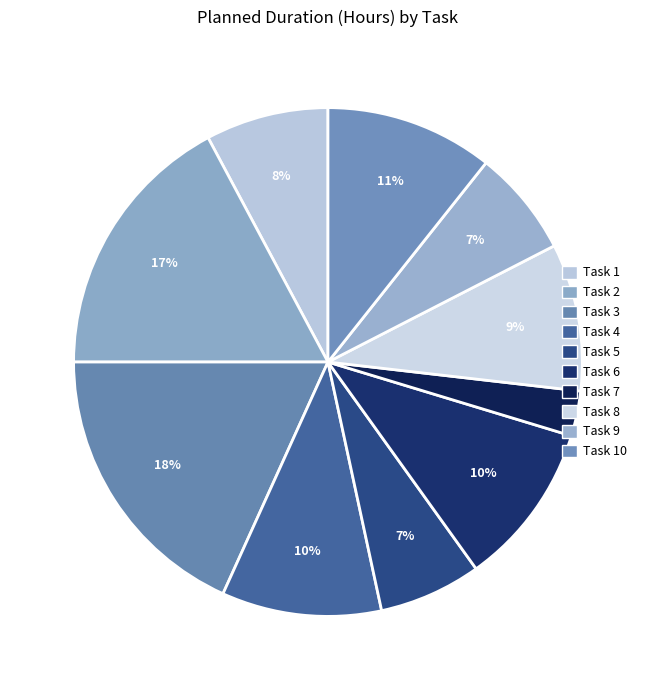

Does any single category account for the majority?

No